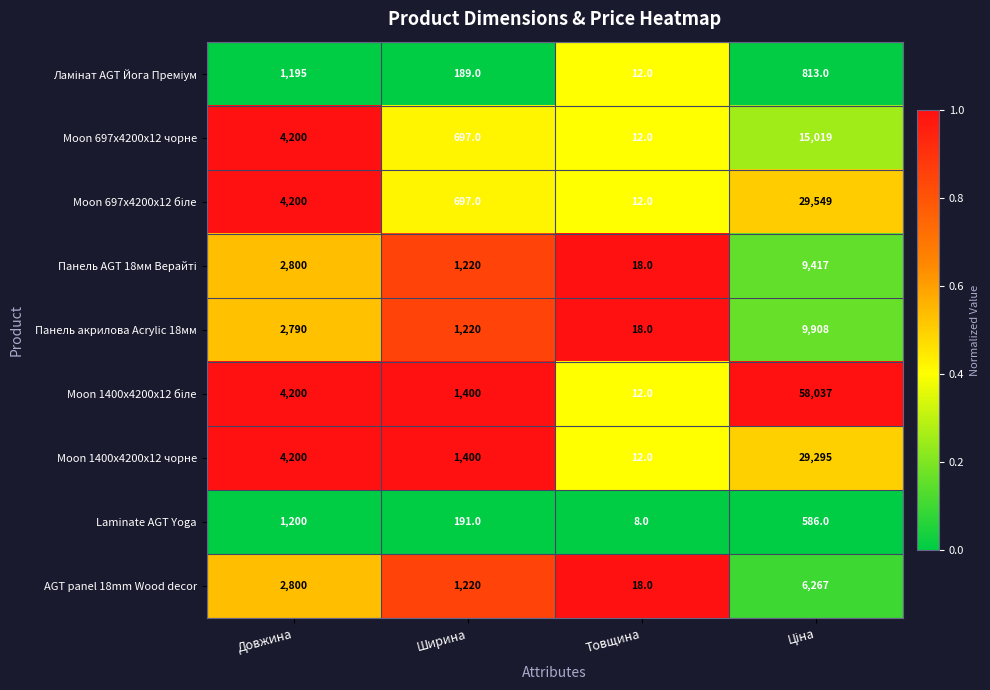

The Панель акрилова Acrylic 18мм series shows 18 at Товщина. True or false?

True